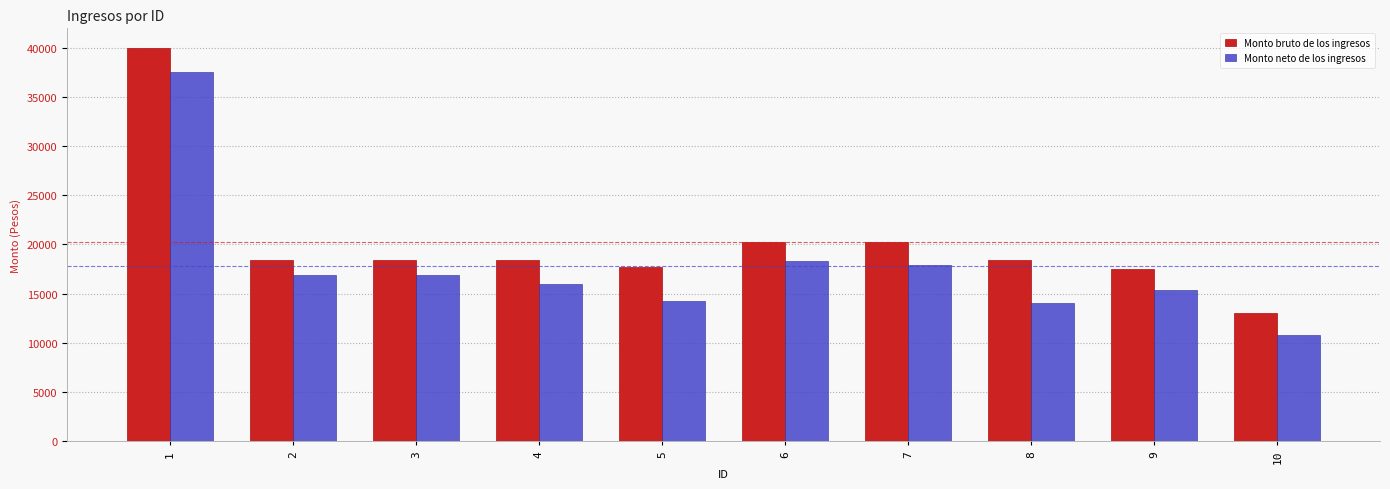

What is the total value across all series at 4?

34382.8